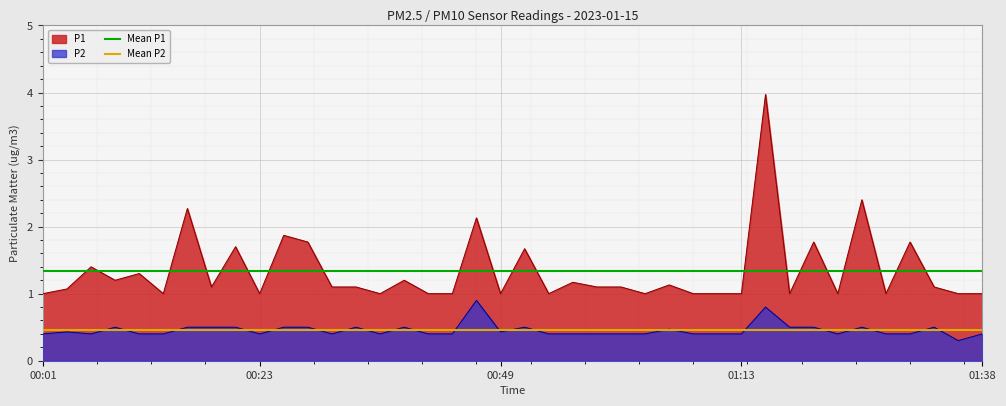

What is the minimum value for Mean P2?

0.5